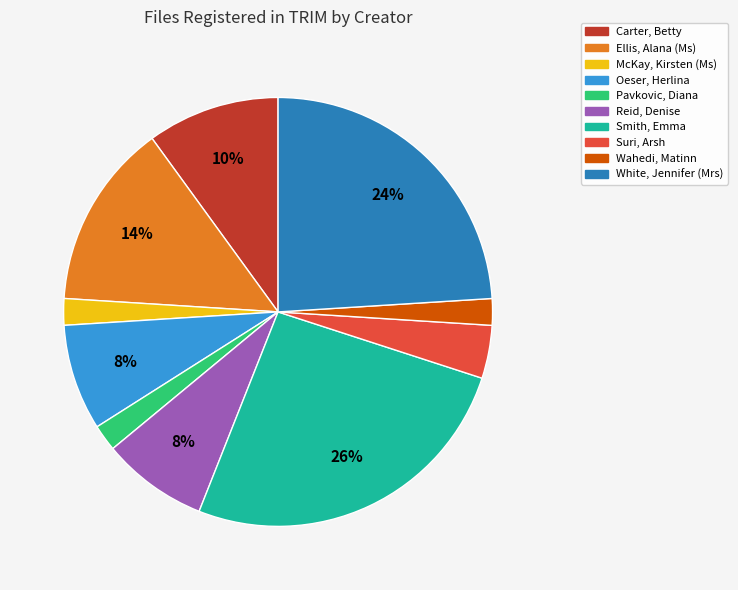

Which has a higher value, Pavkovic, Diana or Oeser, Herlina?

Oeser, Herlina